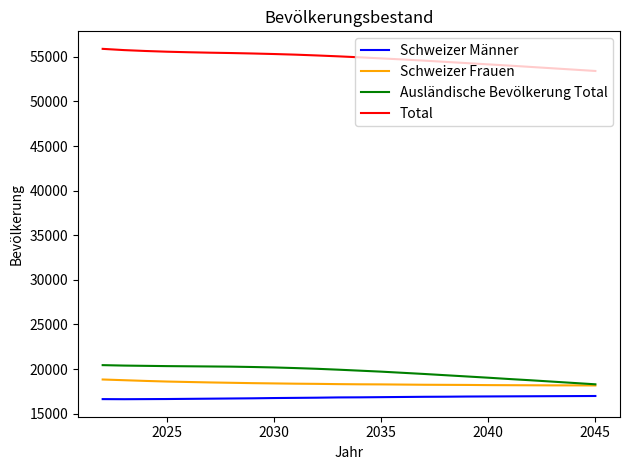

How many categories are shown in the chart?

24